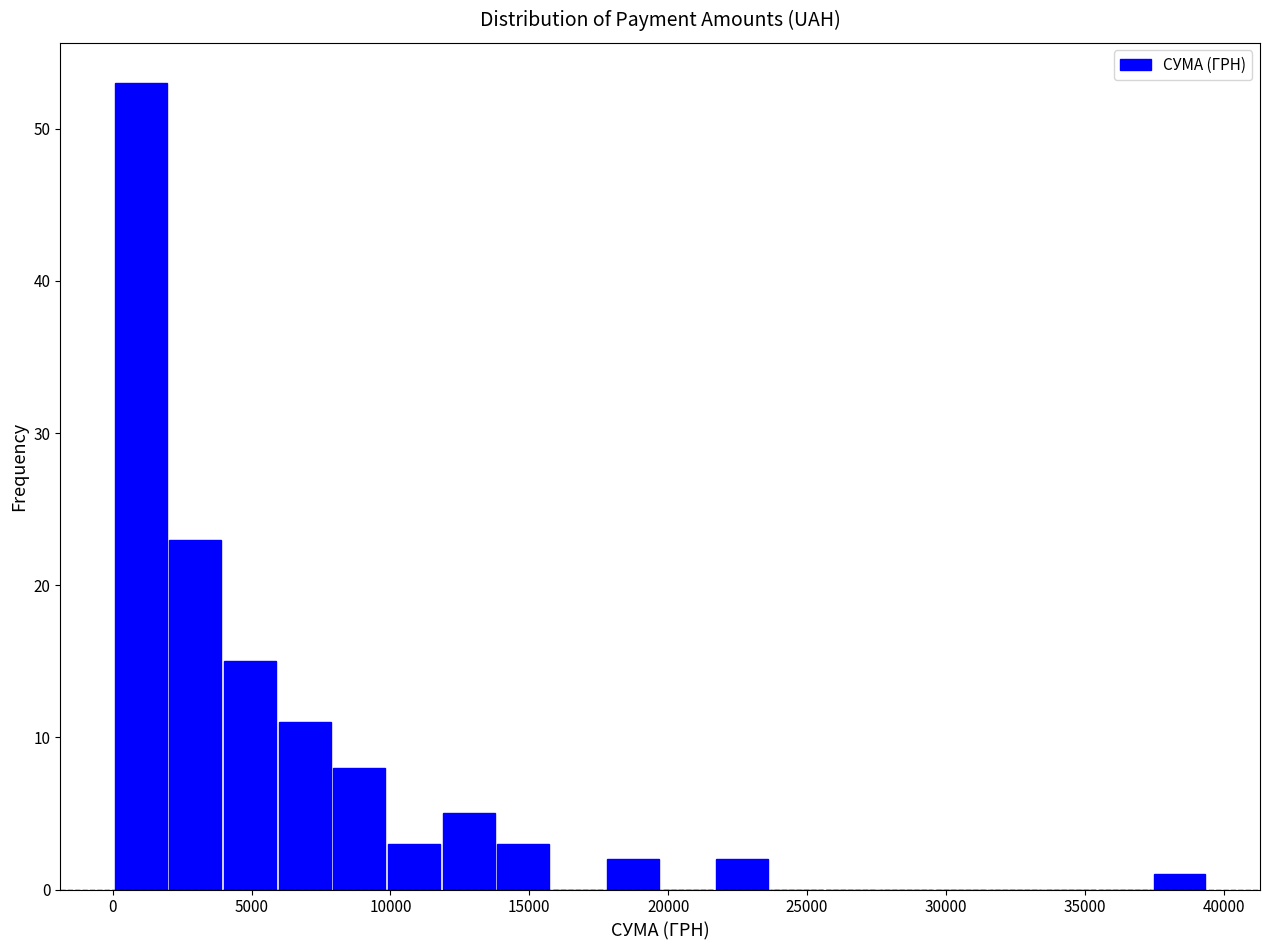

Around what value on the x-axis is the tallest bar? Give the approximate position of its centre, as read against the axis.

1000